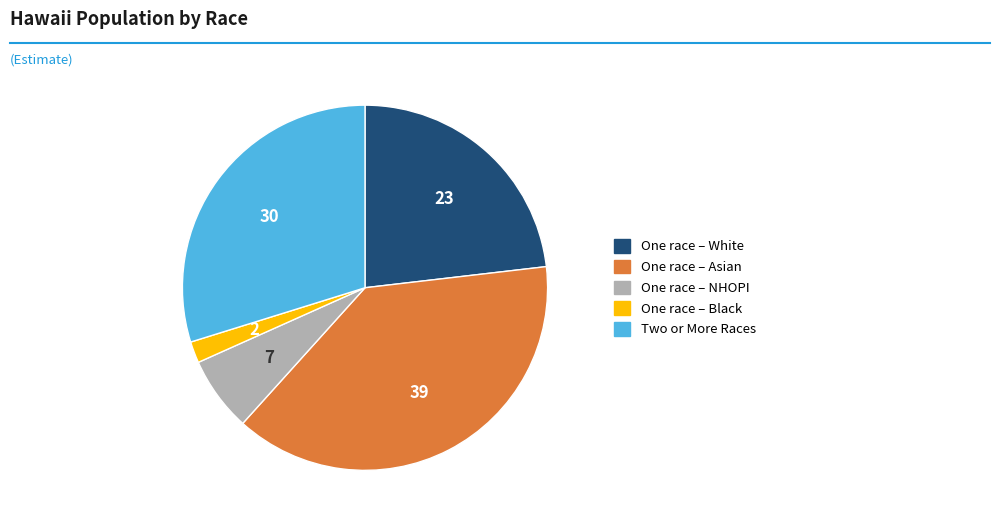

Is there a majority slice in this chart?

No